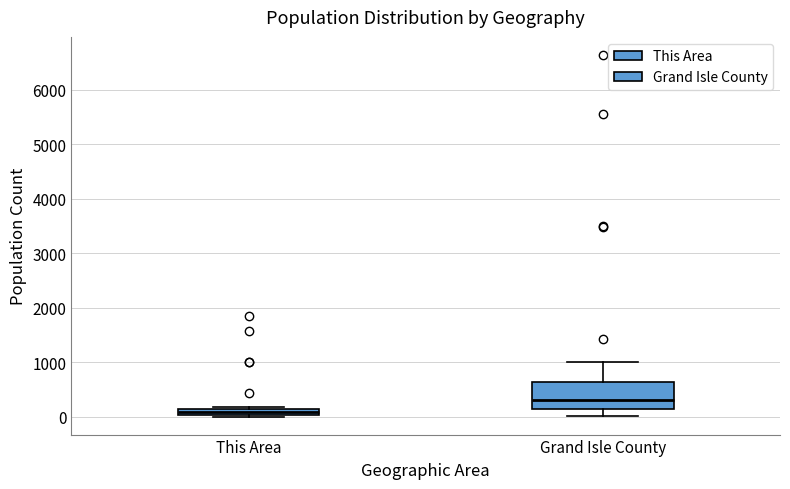

Which box has the highest median line?

Grand Isle County